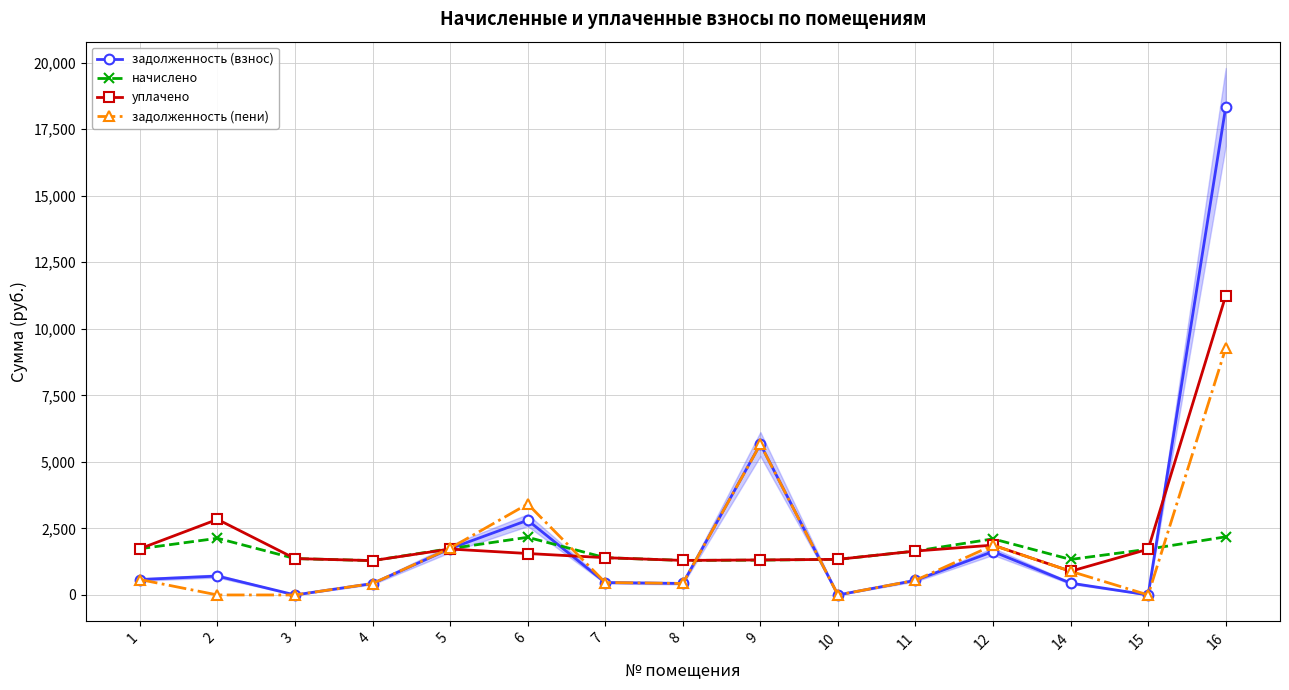

How many interior local peaks does the уплачено series have?

3